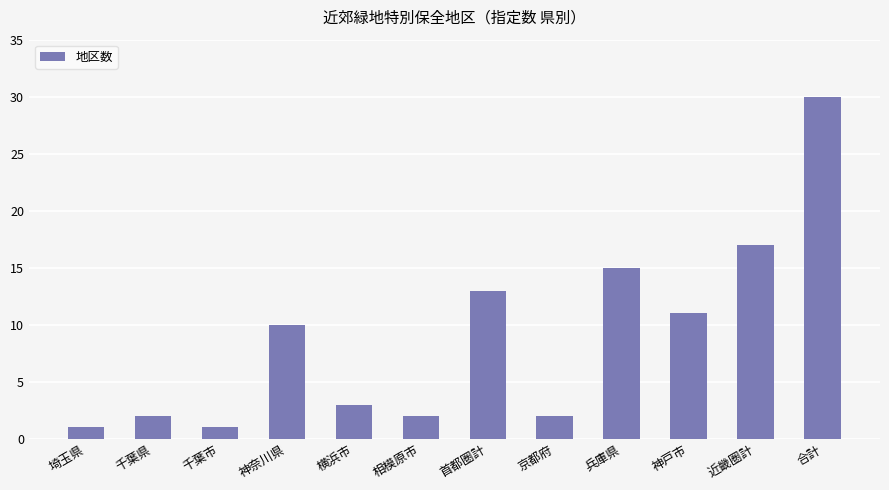

Which category has the highest value across all series?

合計